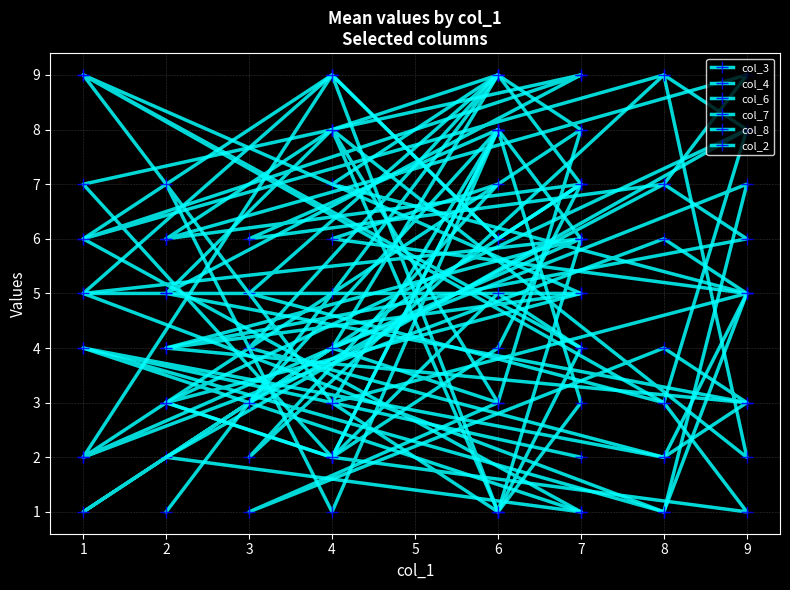

Which series has the largest total across all categories?

col_8